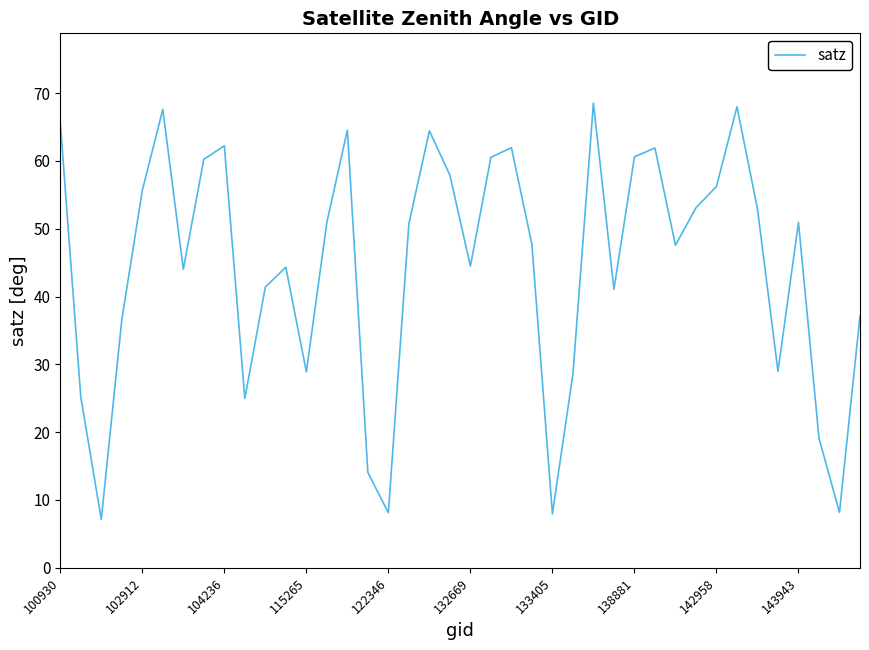

True or false: the data has more than 1 interior local peaks.

True